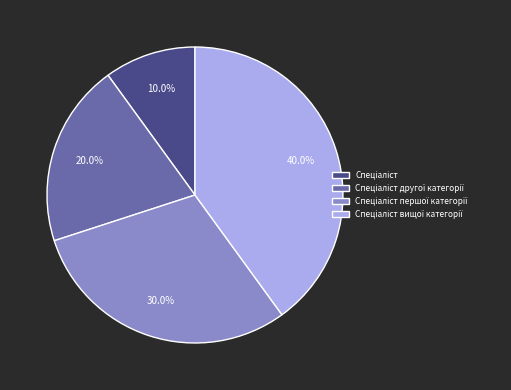

To the nearest percent, what is the difference between the largest and smallest slice percentages?

30%